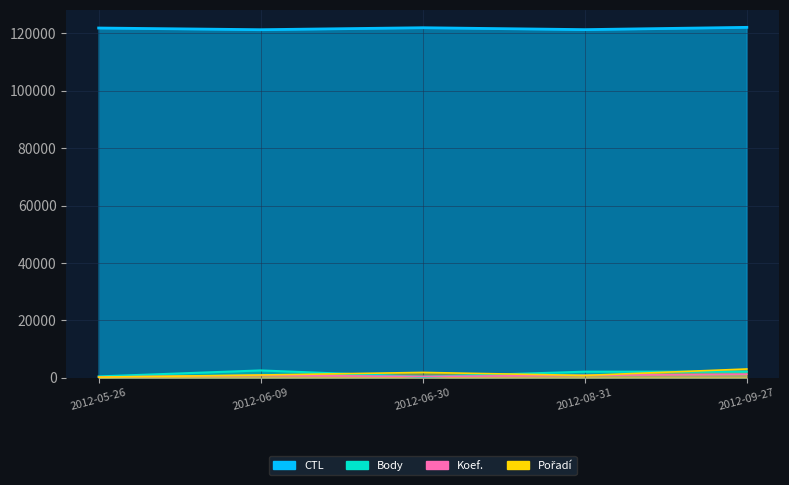

What is the total value across all series at 2012-06-09?

125512